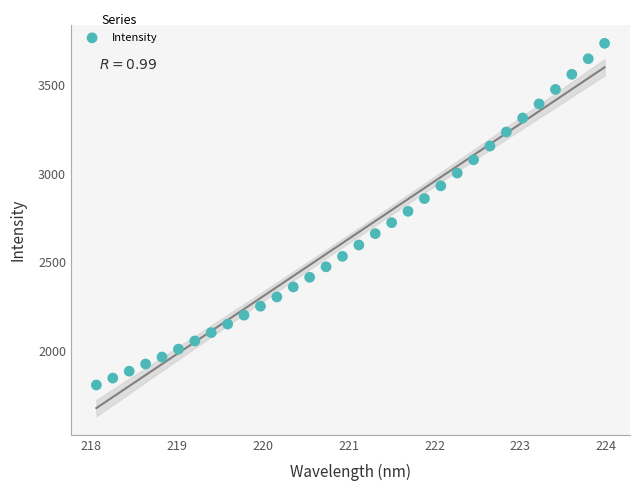

What is the range of Y values (max minus min)?

1925.2